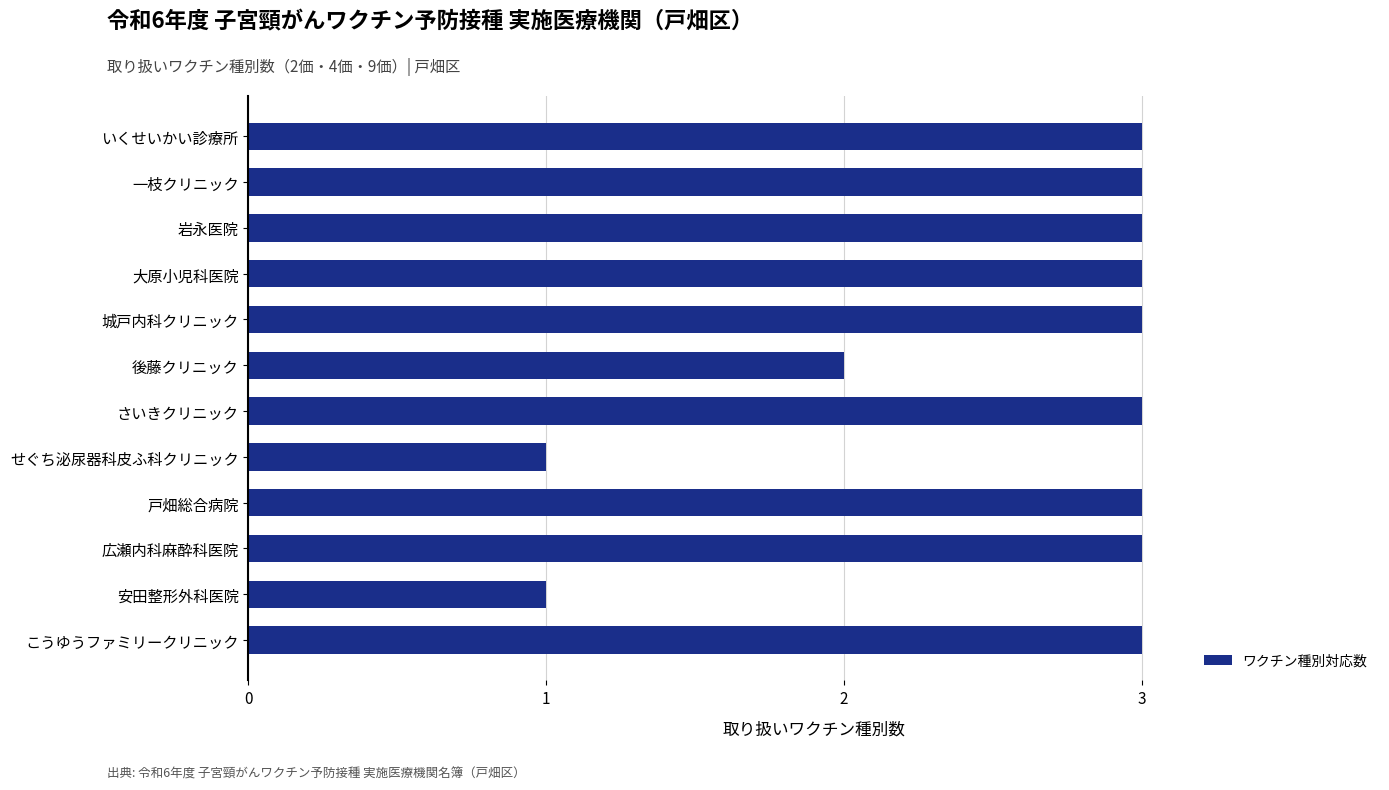

What is the ratio of the value at 後藤クリニック to the value at さいきクリニック?

0.7